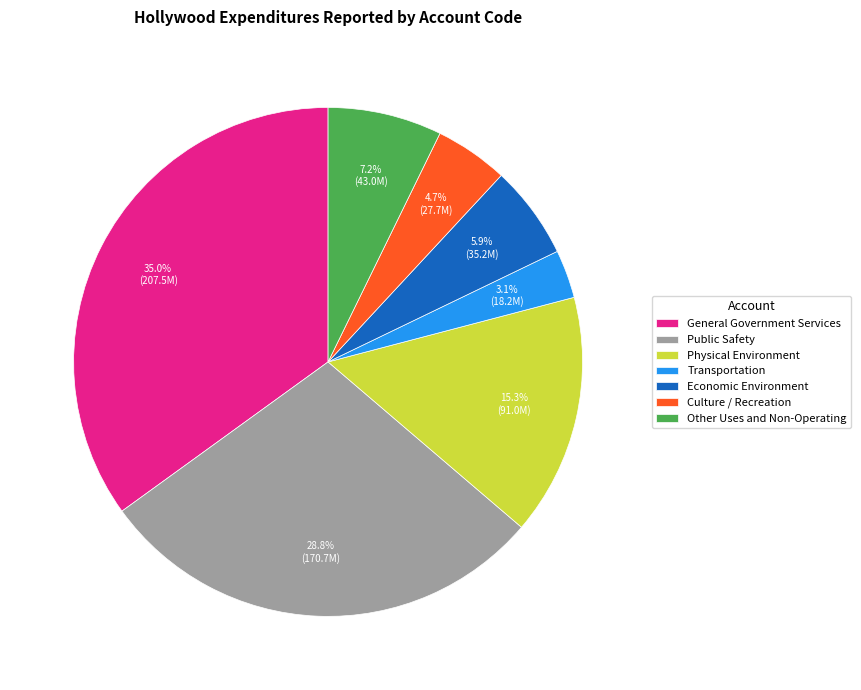

What is the largest slice in the pie chart?

General Government Services